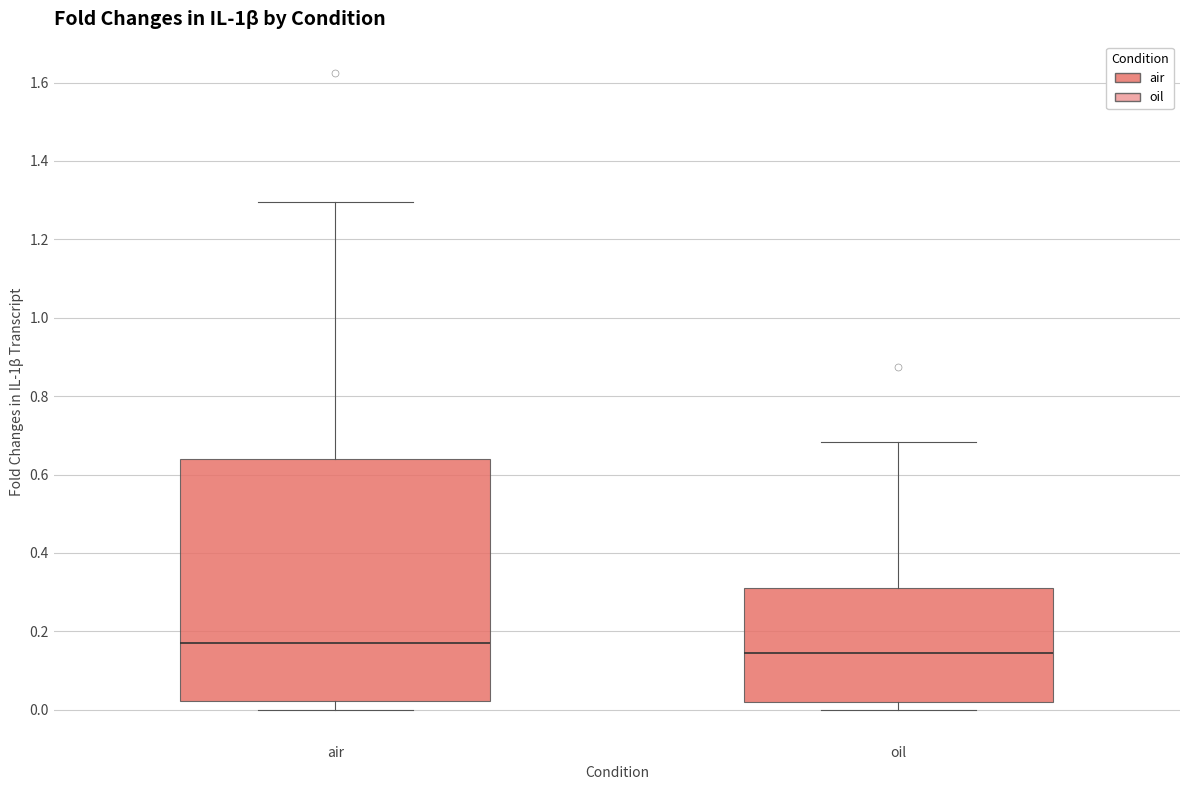

Which box has the highest median line?

air